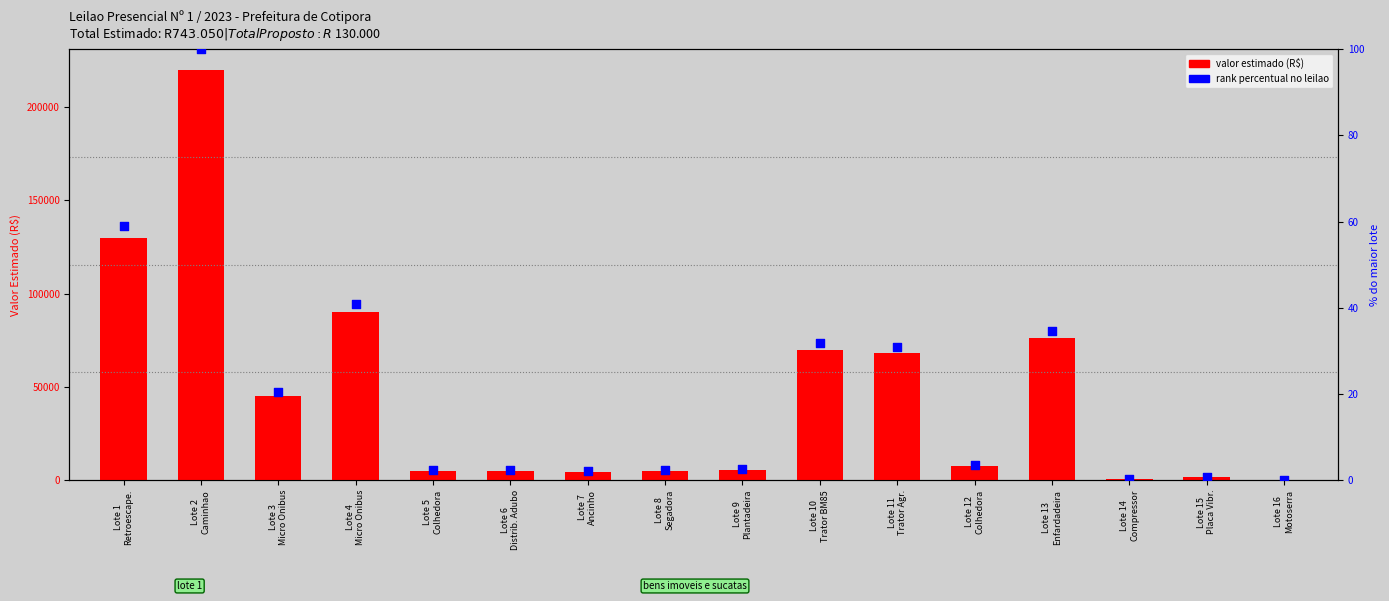

Which series has the largest total across all categories?

valor estimado